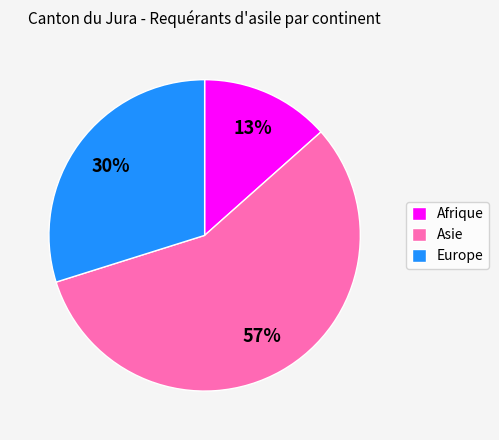

Rank the categories by value from highest to lowest.

Asie, Europe, Afrique